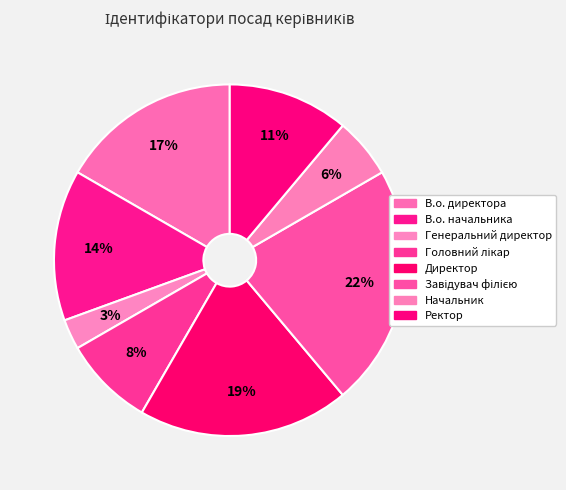

Which category has the smallest portion of the pie?

Генеральний директор